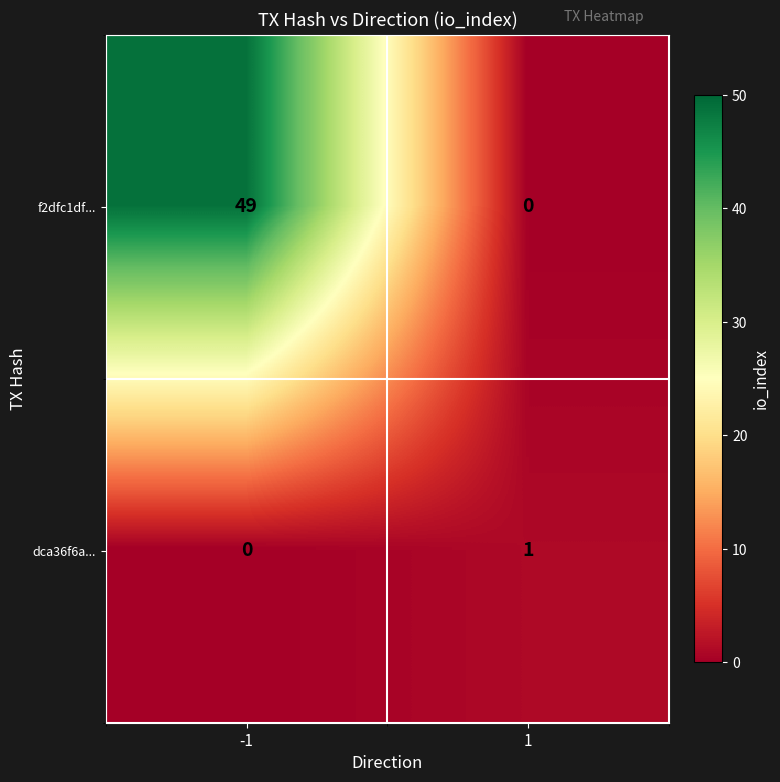

Reading left to right, extract all data points from this chart.

f2dfc1df...: -1=49	1=0
dca36f6a...: -1=0	1=1